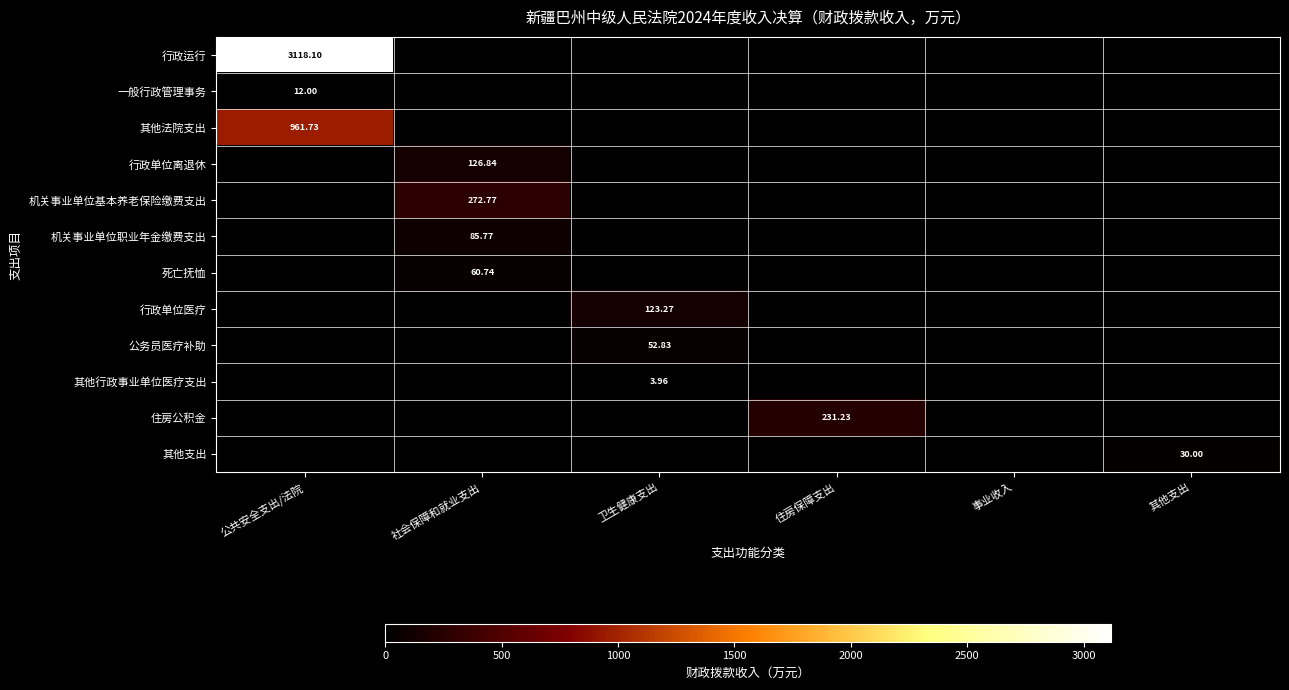

At which category is the sum across all series the highest?

公共安全支出/法院